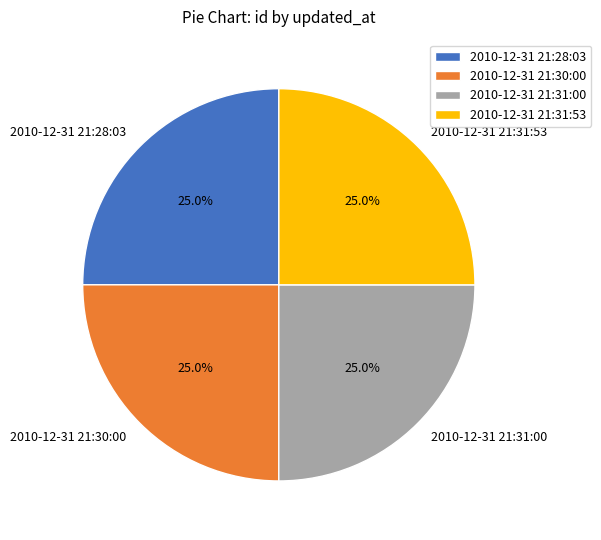

What portion of the pie excludes 2010-12-31 21:28:03?

75.0%